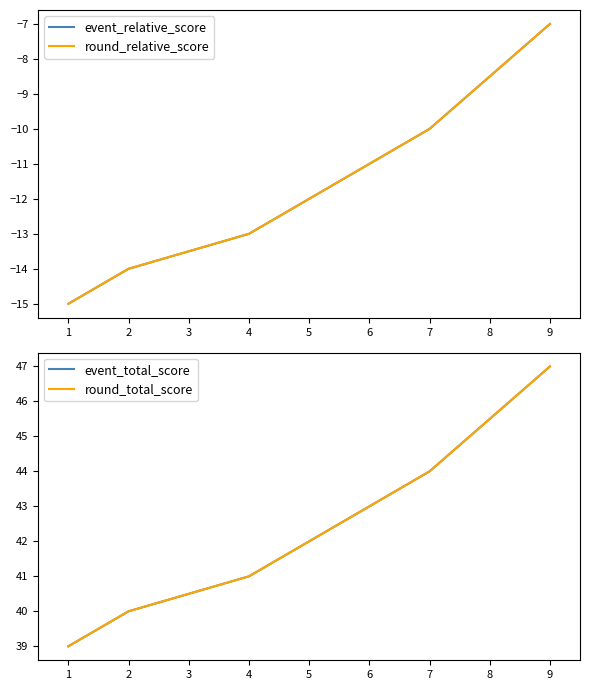

True or false: event_total_score has more than 0 interior local peaks.

False